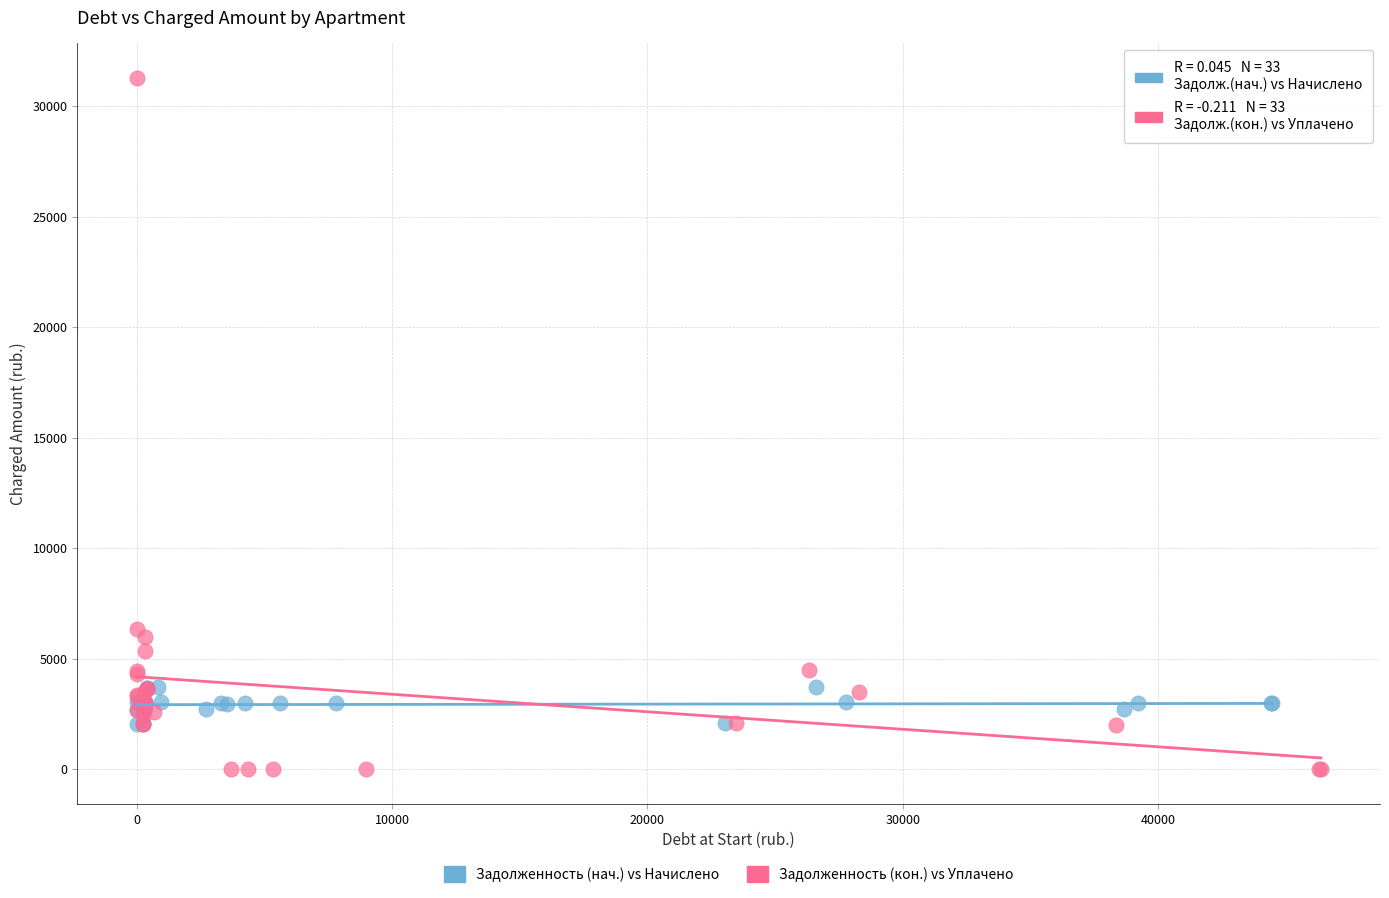

Which series contains the highest Y value?

Задолженность (кон.) vs Уплачено